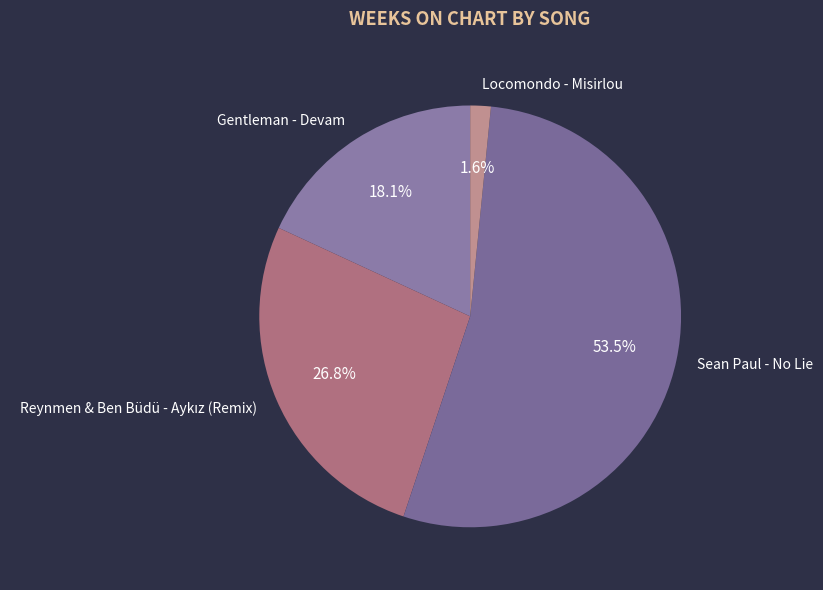

Which category accounts for the majority?

Sean Paul - No Lie